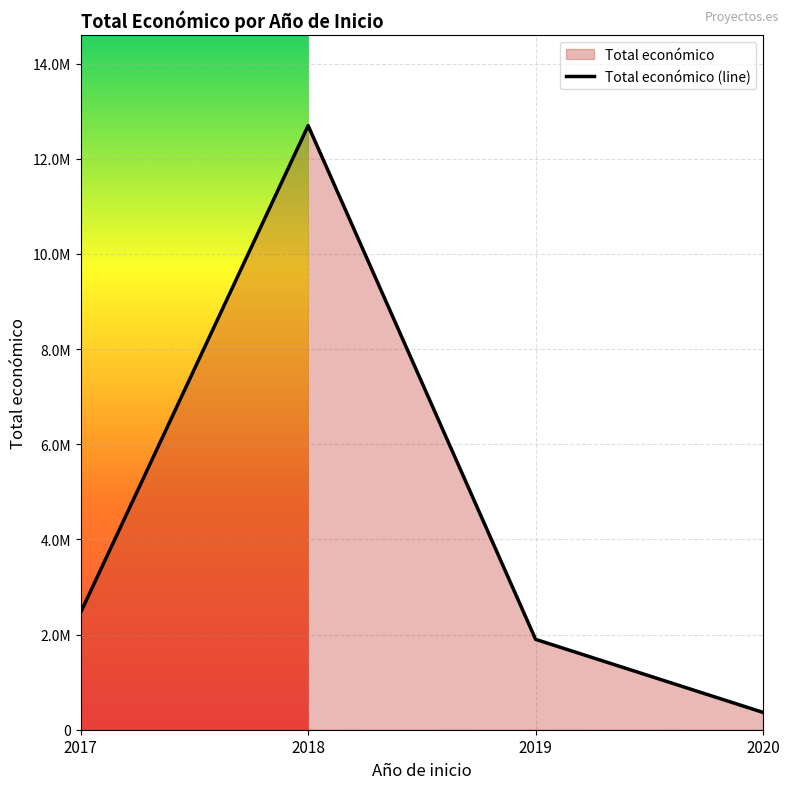

What is the maximum value shown in the chart?

12697520